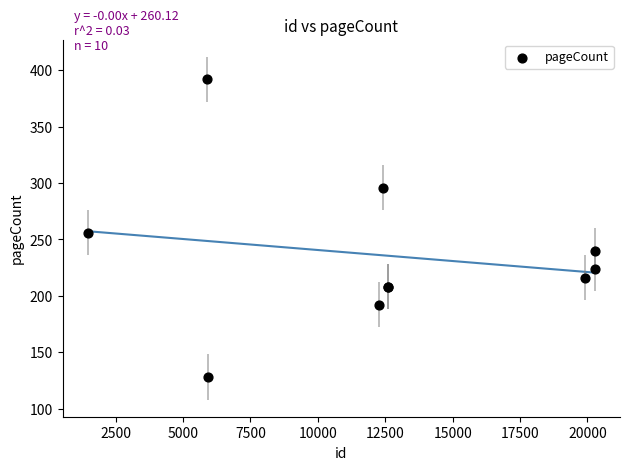

What Y value in the scatter plot is closest to 260?

256